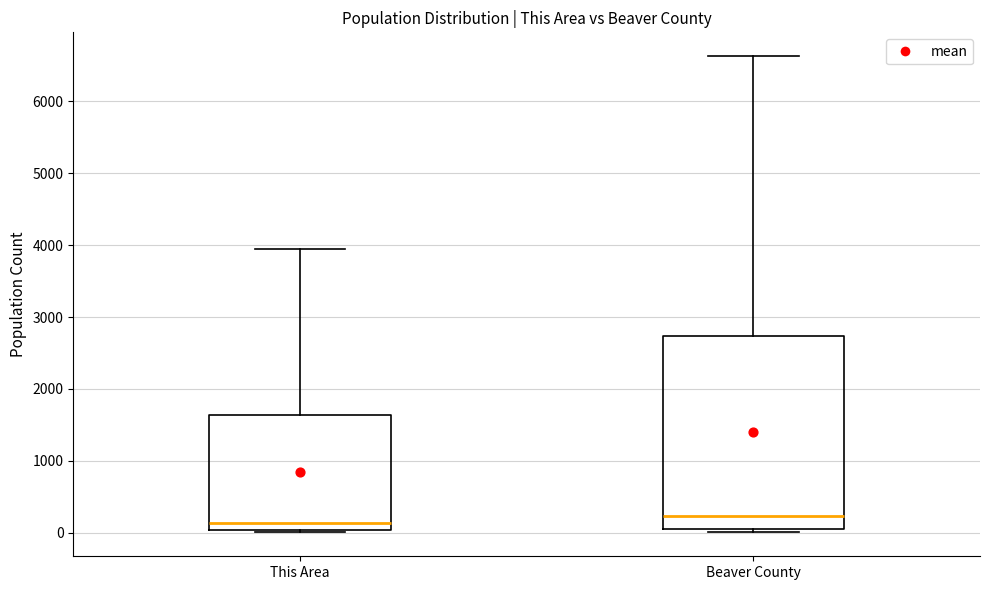

Reading left to right, read every box against the y-axis: the position of its median line, the range the box covers, and the ends of its whiskers. The values are not printed on the chart, so give them approximately, as read against the axis.

This Area: median 100, box 0 to 1600, whiskers 0 to 4000
Beaver County: median 200, box 100 to 2700, whiskers 0 to 6600